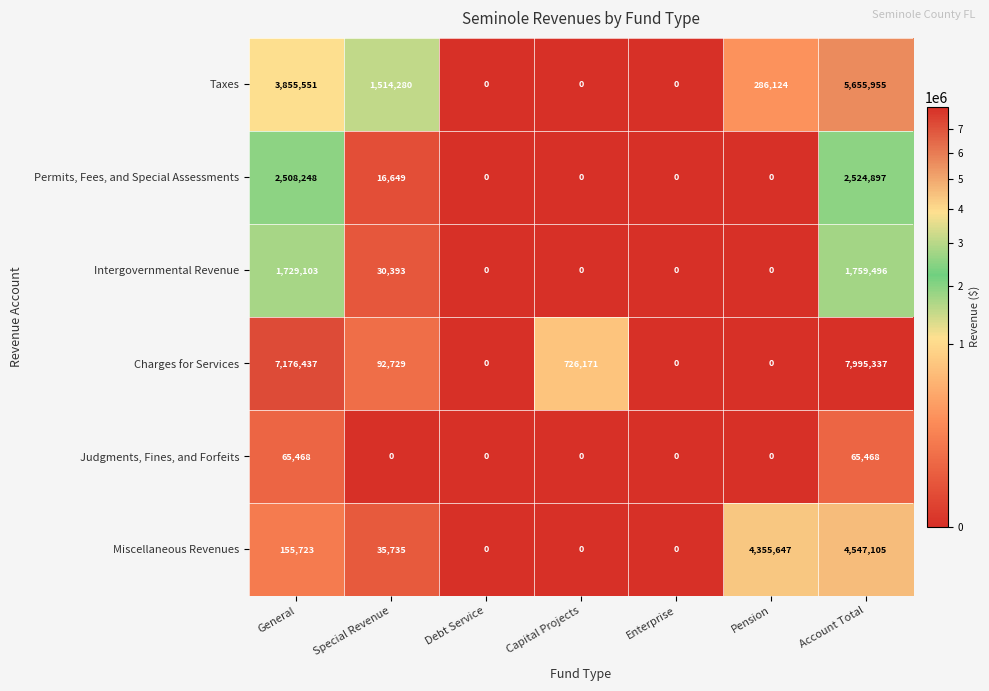

What is the average value of the Miscellaneous Revenues series?

1299173